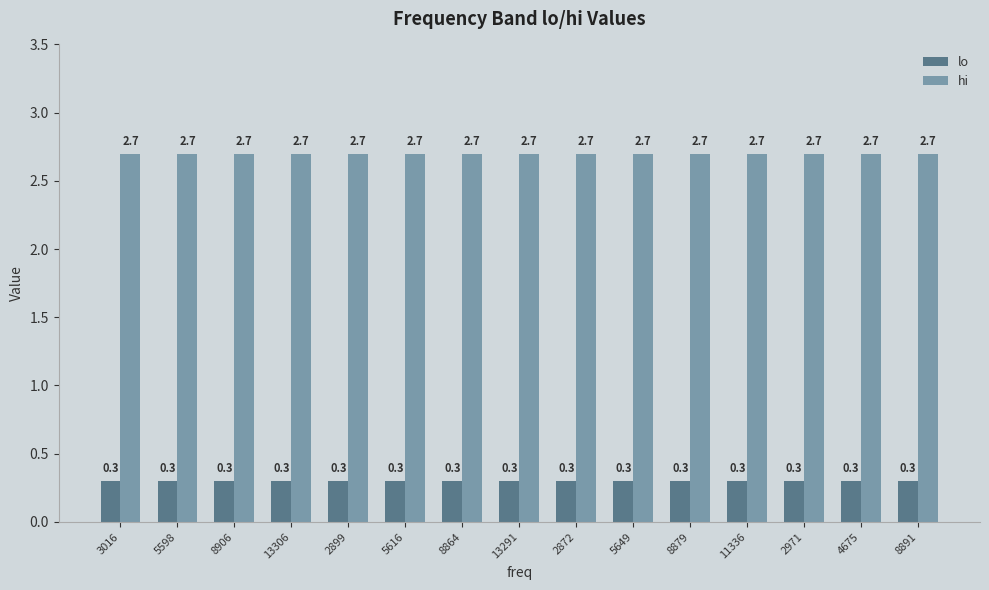

Is it true that lo equals 0.5 at 5616?

False